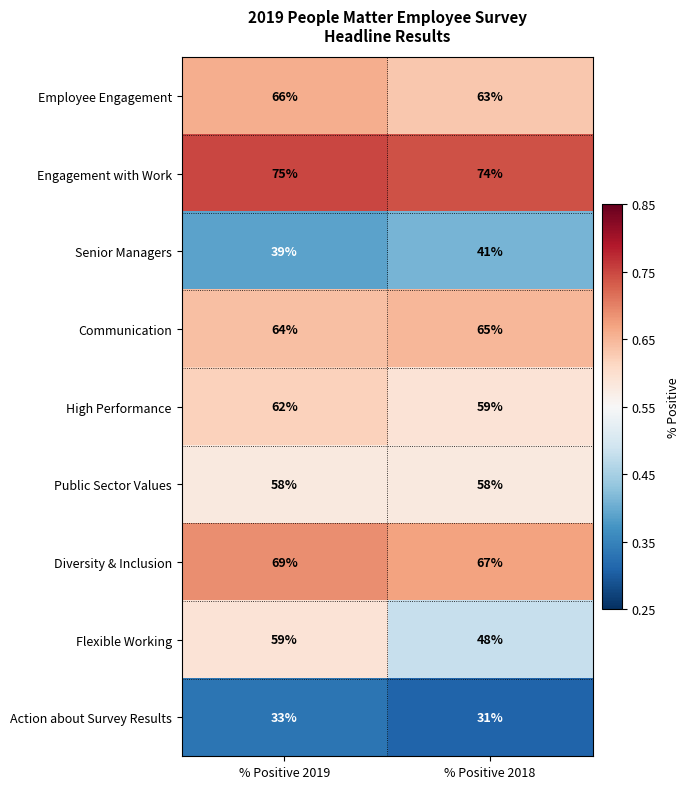

Rank the categories by Action about Survey Results value from highest to lowest.

% Positive 2019, % Positive 2018